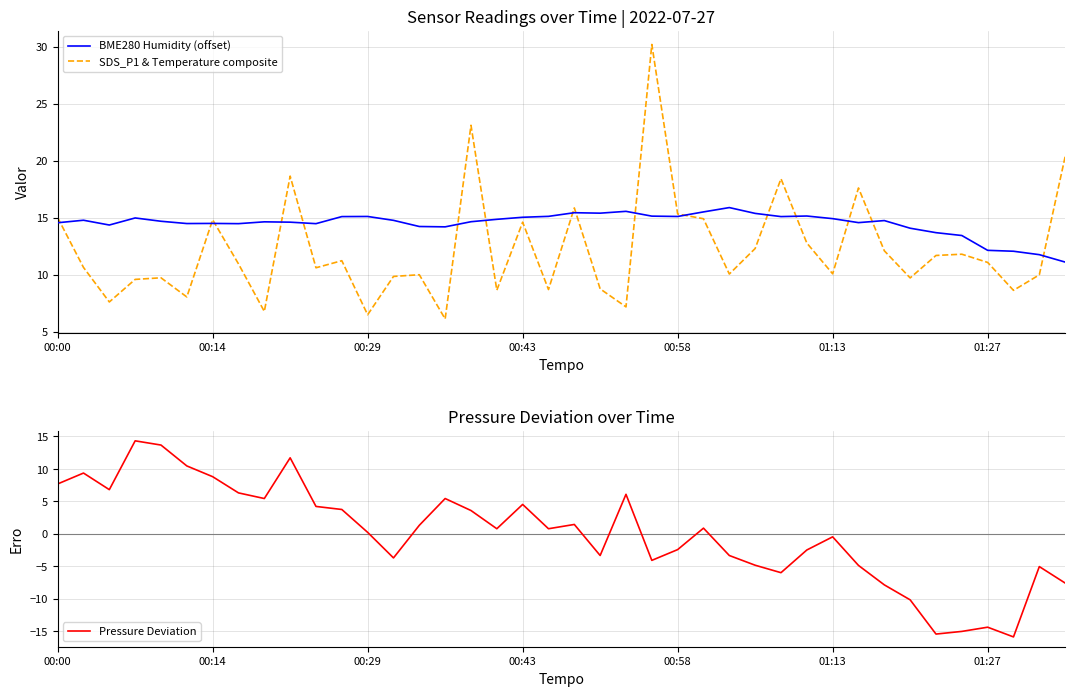

Rank the series by their average value, from highest to lowest.

BME280 Humidity (offset), SDS_P1 & Temperature composite, Pressure Deviation